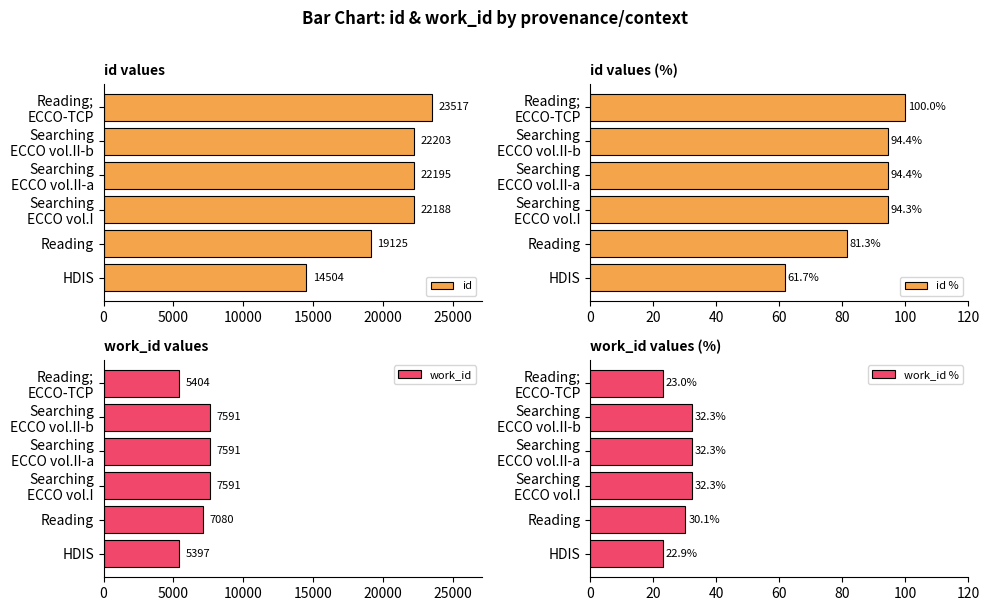

Is it true that work_id equals 1596 at HDIS?

False